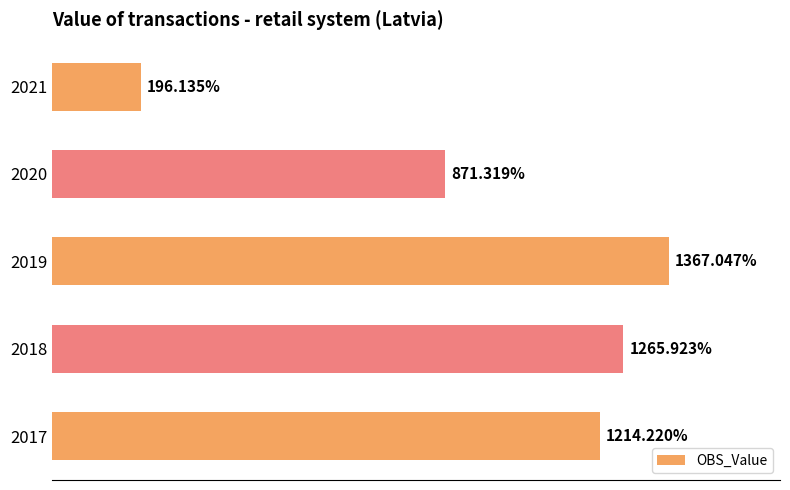

List the labels in order of value, smallest first.

2021, 2020, 2017, 2018, 2019